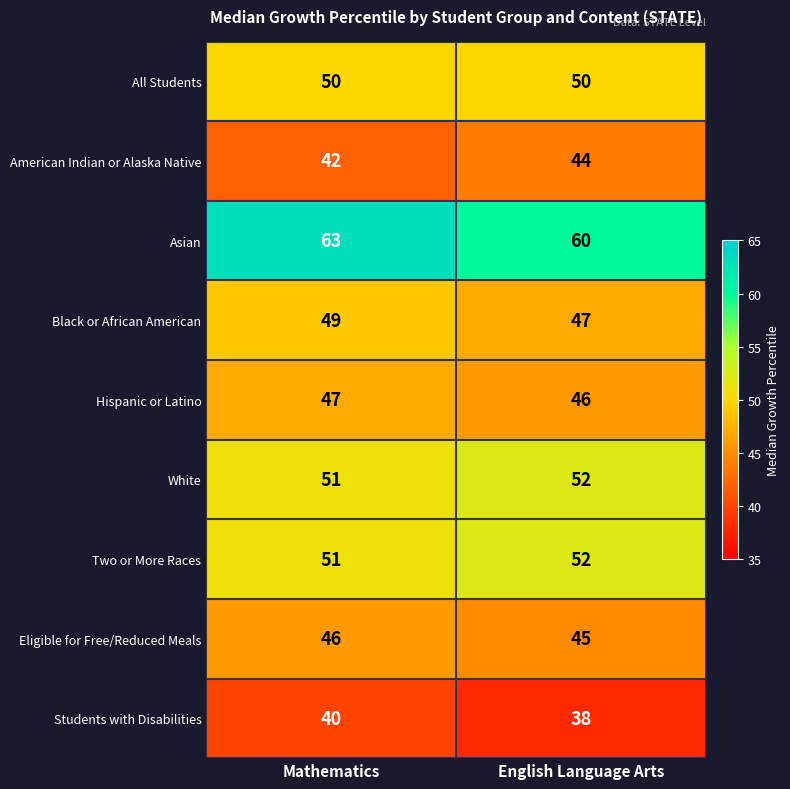

Between Mathematics and English Language Arts, which series saw the biggest shift?

Asian